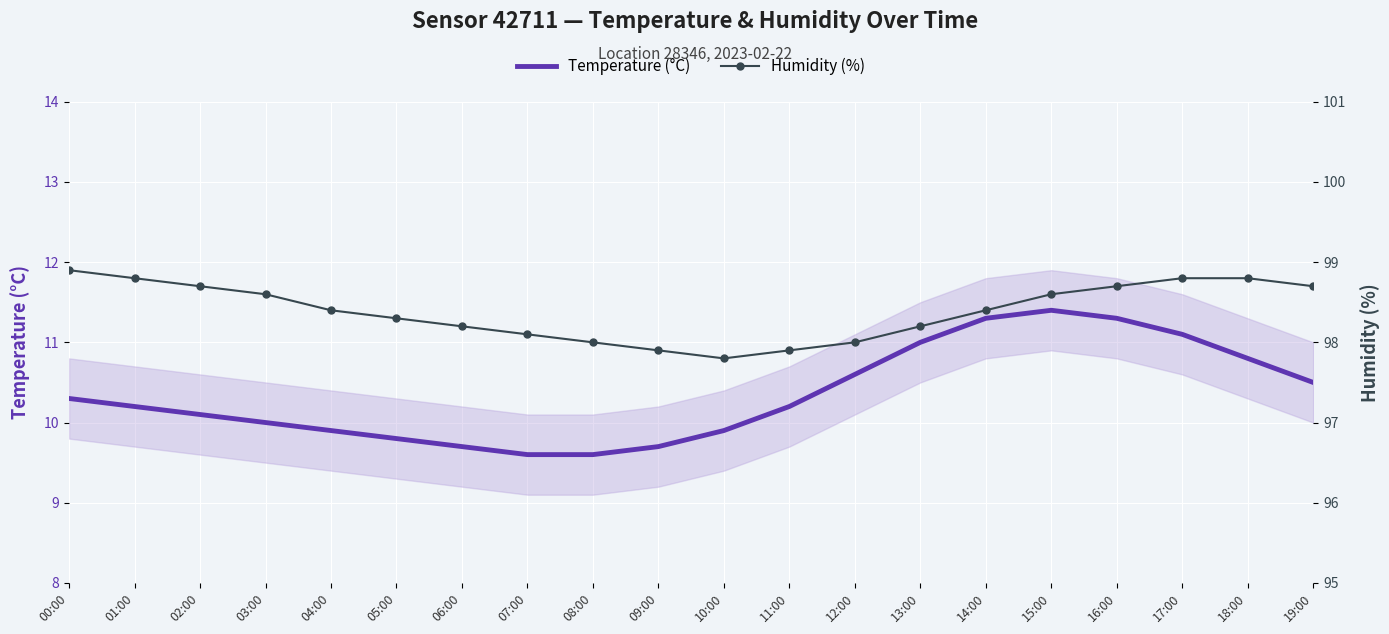

Is this an area chart (filled region under the line)?

No